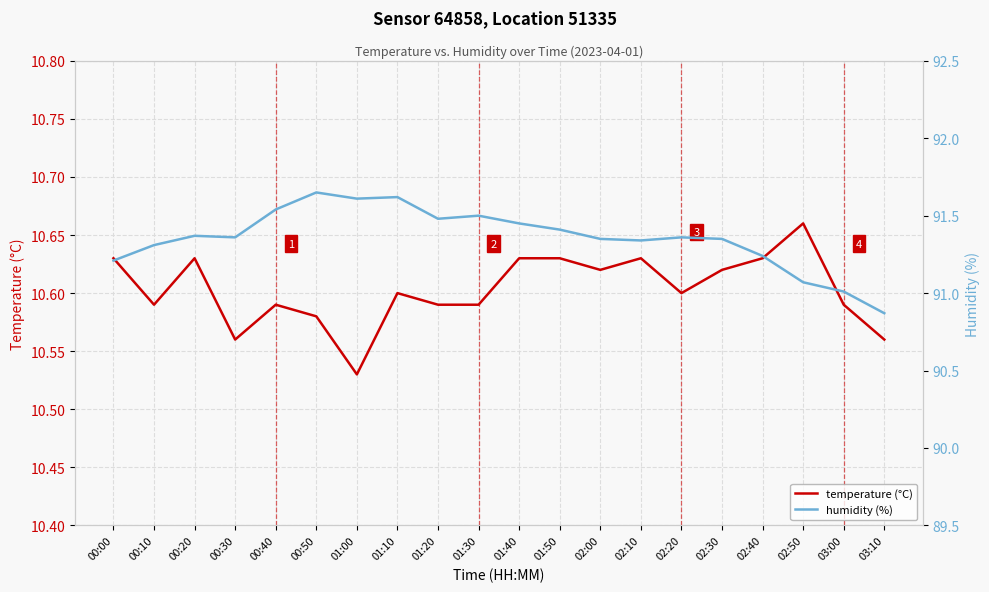

Is the value of temperature (°C) at 02:20 greater than the value of humidity (%) at 00:10?

No